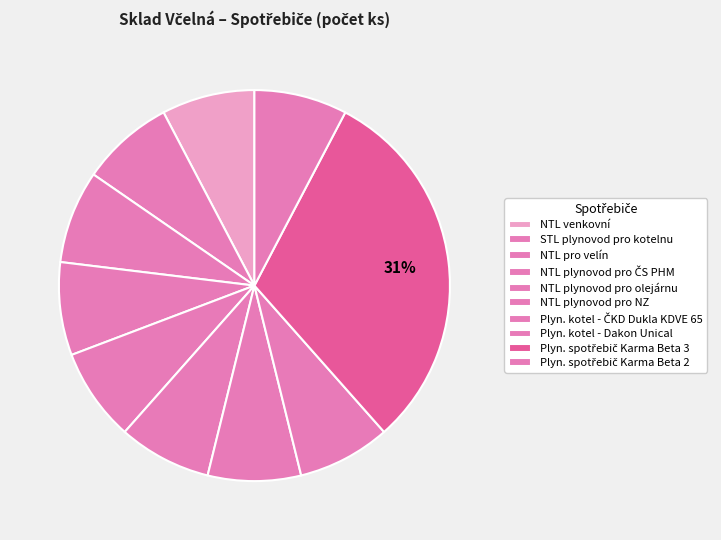

How many slices are in this pie chart?

10